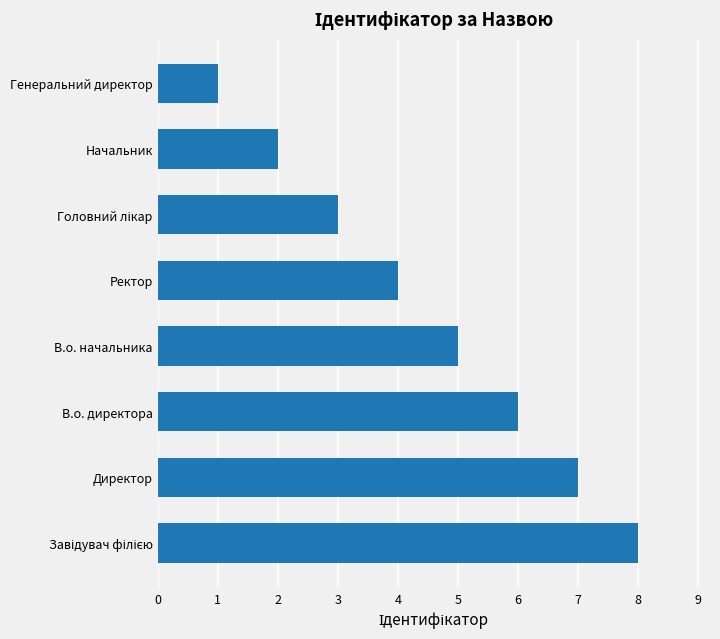

Which label corresponds to the smallest value in the chart?

Генеральний директор